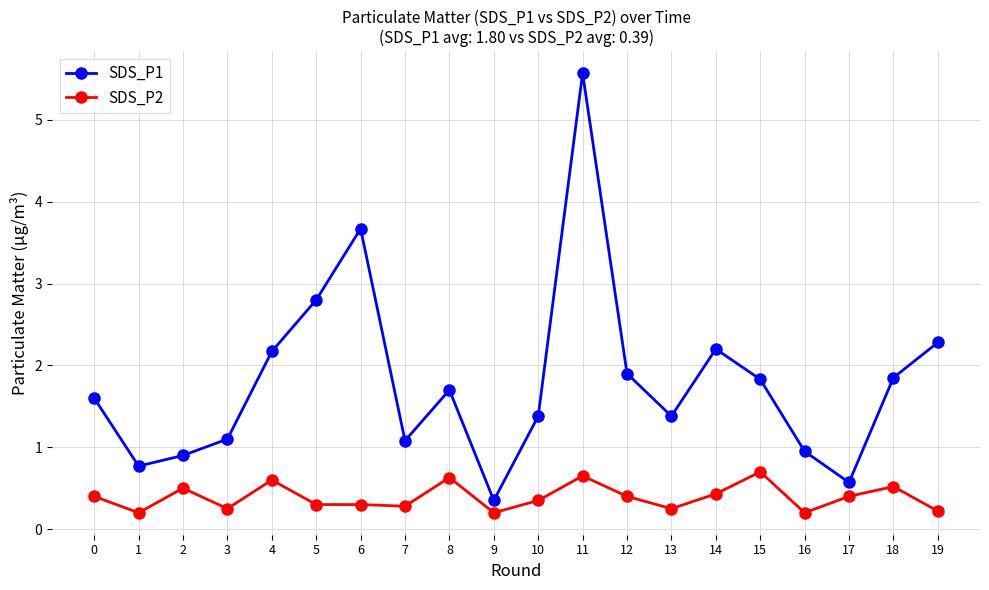

At which category is the sum across all series the highest?

11